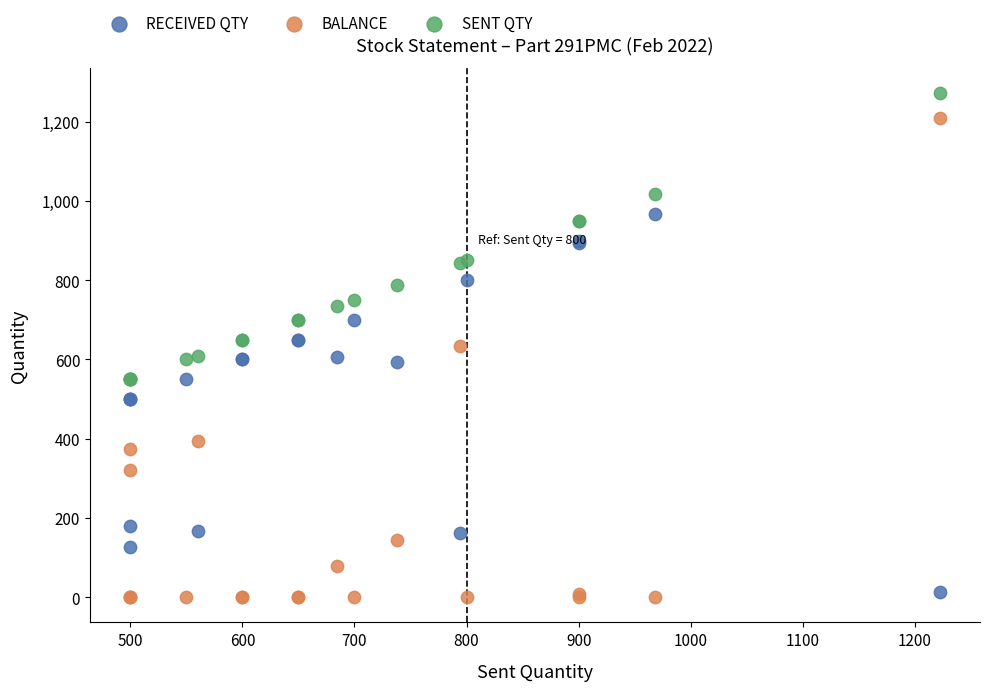

Which series contains the highest Y value?

SENT QTY